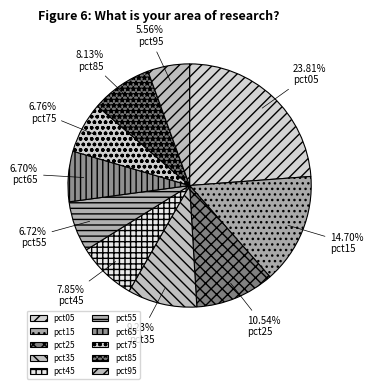

True or false: pct15 accounts for 15% of the total.

True